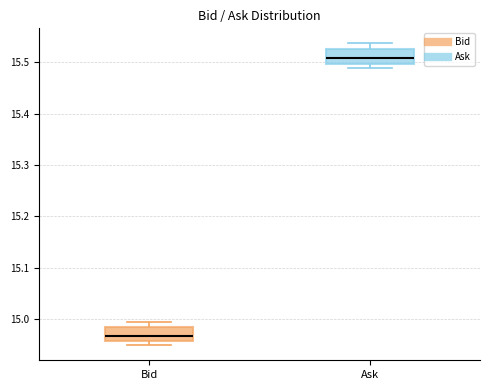

Reading left to right, transcribe this box plot: for each box, give where its median line is, the range the box spans, and where its two whiskers end, as read against the y-axis. The values are not printed on the chart, so give them approximately, as read against the axis.

Bid: median 14.97, box 14.96 to 14.98, whiskers 14.95 to 15.00
Ask: median 15.51, box 15.50 to 15.53, whiskers 15.49 to 15.54